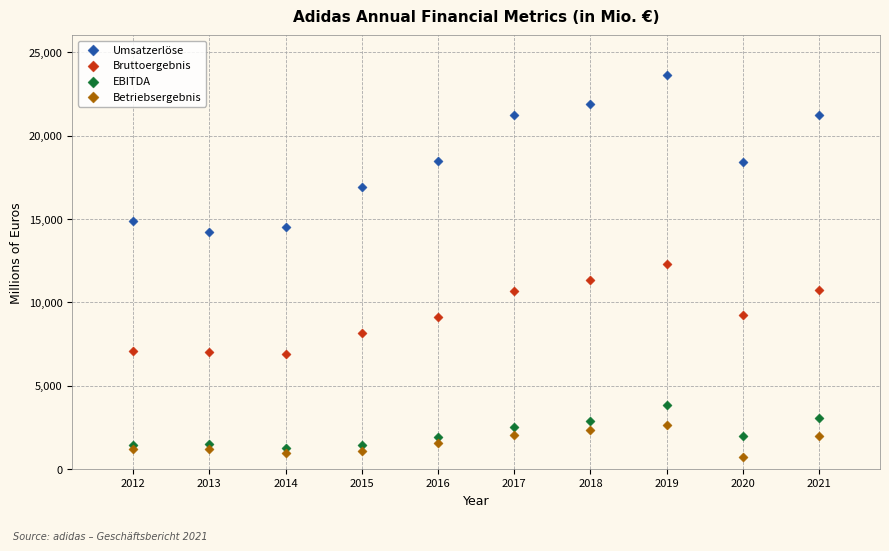

What are all the series names shown in the legend?

Umsatzerlöse, Bruttoergebnis, EBITDA, Betriebsergebnis